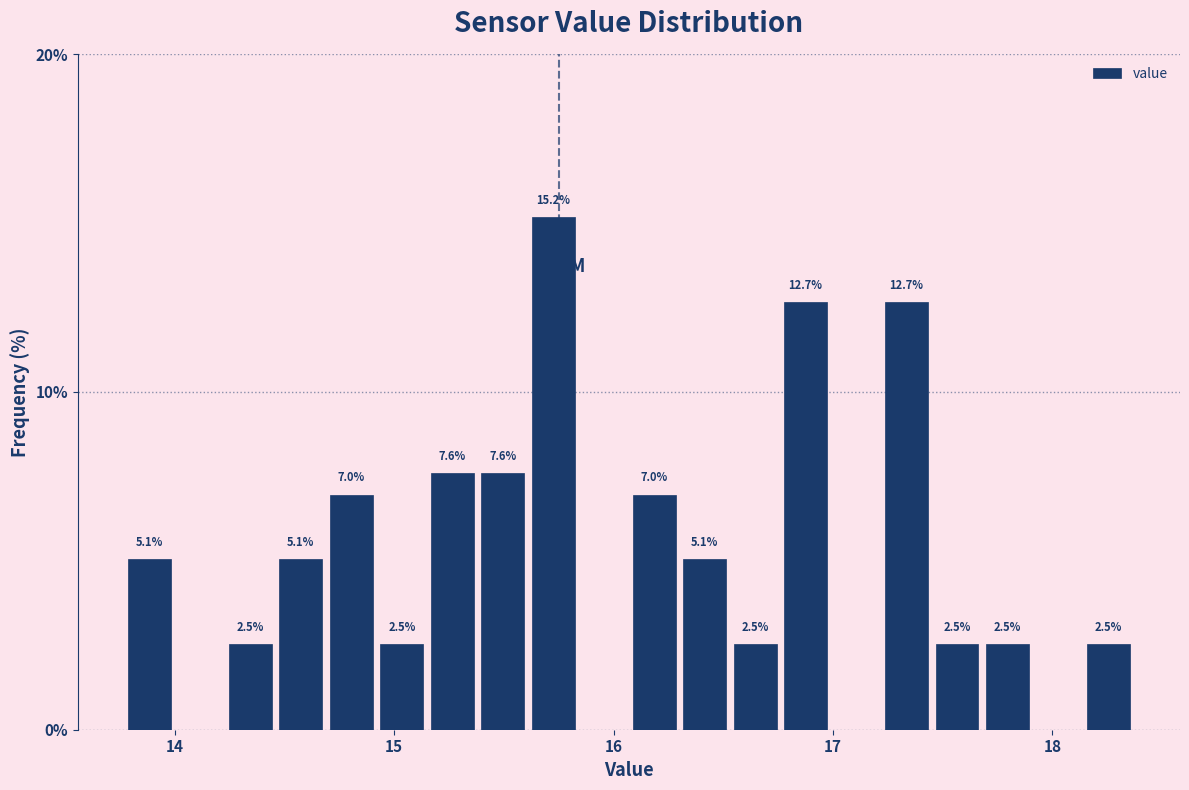

Read against the x-axis, roughly where is the centre of the tallest bar?

15.7